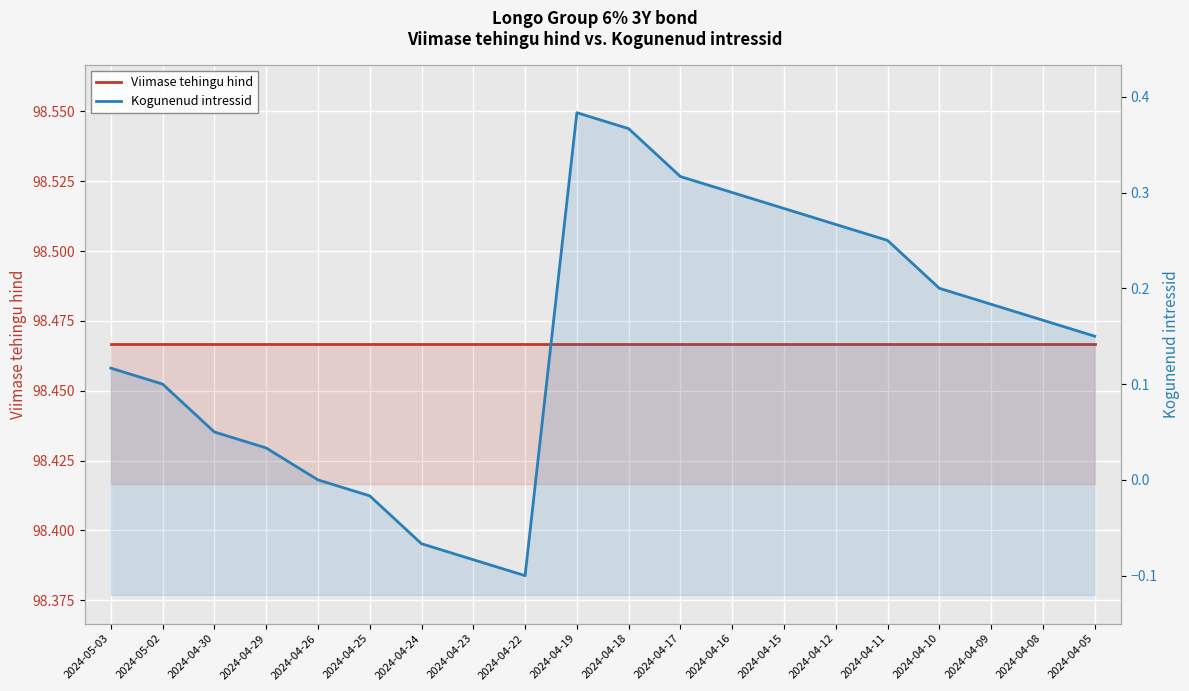

Reading right to left, list all the values displayed in this chart.

Viimase tehingu hind: 98.5	98.5	98.5	98.5	98.5	98.5	98.5	98.5	98.5	98.5	98.5	98.5	98.5	98.5	98.5	98.5	98.5	98.5	98.5	98.5
Kogunenud intressid: 0.1	0.2	0.2	0.2	0.2	0.3	0.3	0.3	0.3	0.4	0.4	-0.1	-0.1	-0.1	-0.0	0.0	0.0	0.1	0.1	0.1